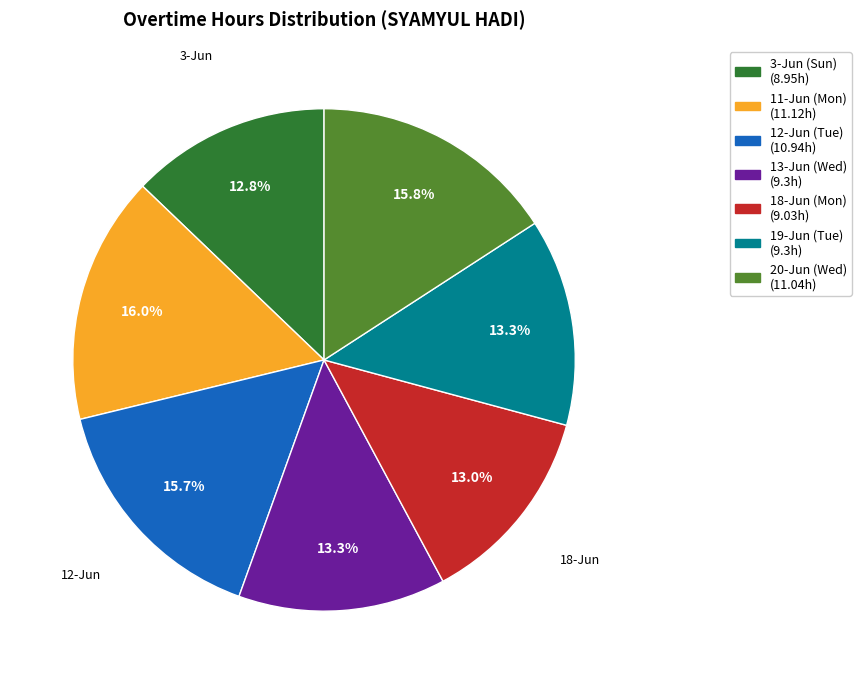

What is the ratio of the value at 11-Jun (Mon) to the value at 3-Jun (Sun)?

1.2